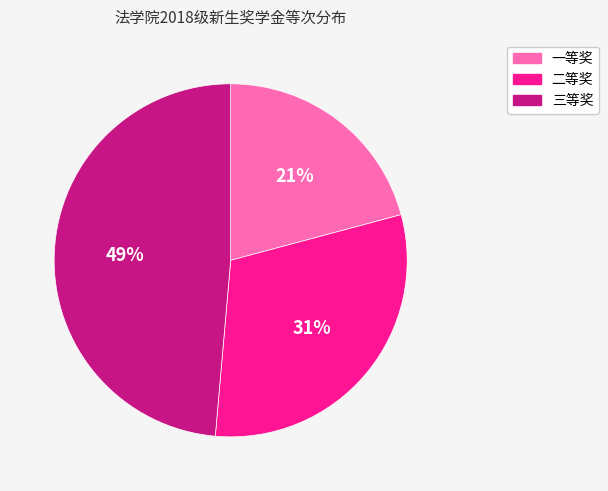

Which slice is the largest?

三等奖